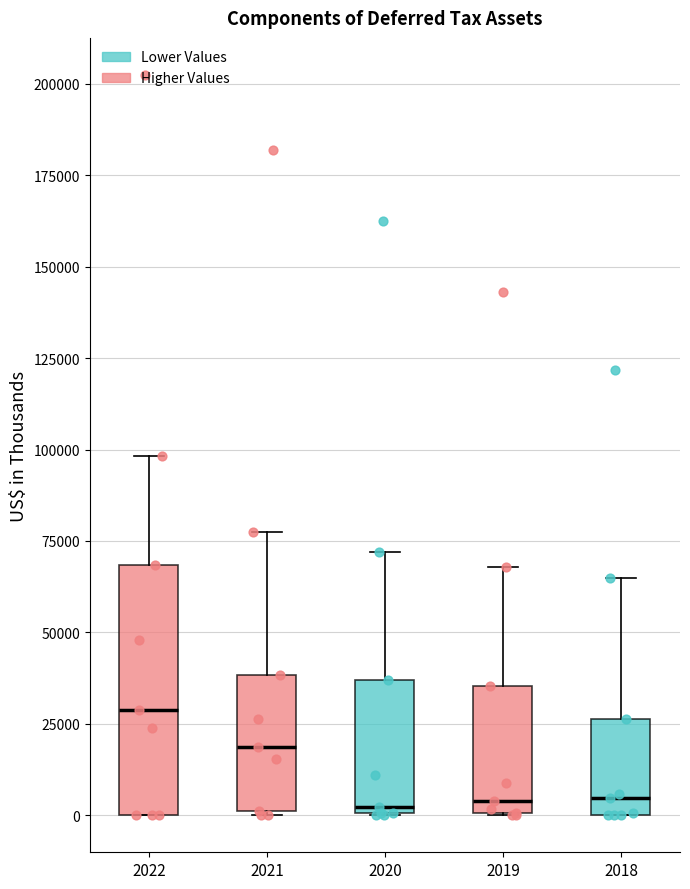

Where does the median line of the box at x = 2019 sit on the y-axis? The values are not printed on the chart, so give them approximately, as read against the axis.

5000